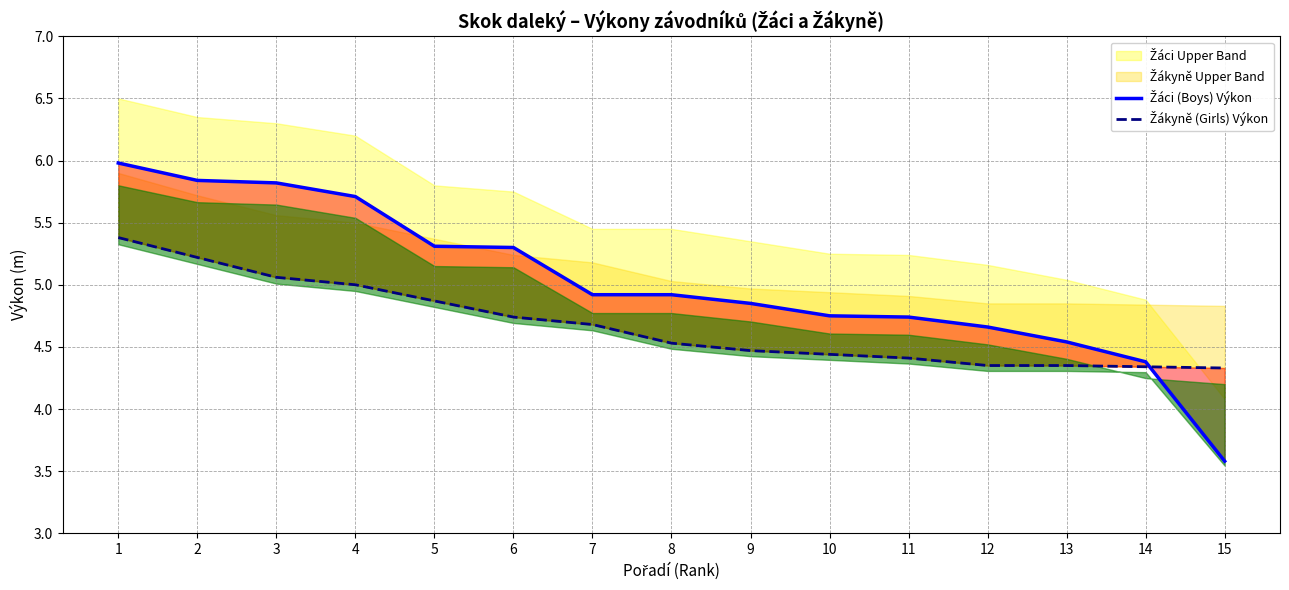

Which series has the largest range (max minus min)?

Žáci (Boys) Výkon